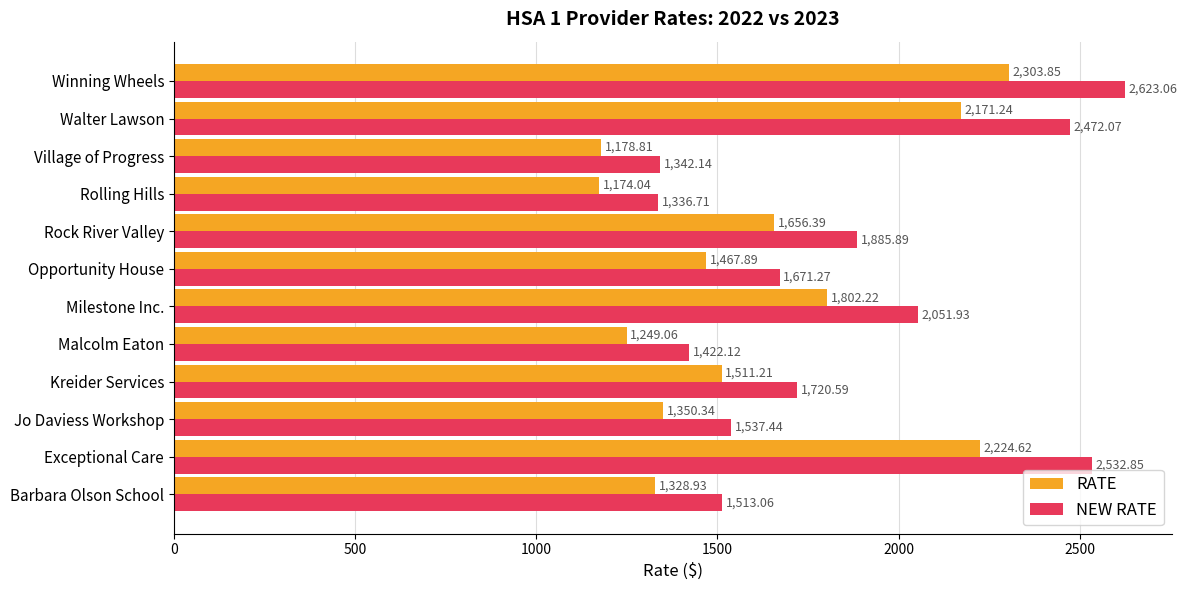

Between Kreider Services and Winning Wheels, which series saw the biggest shift?

NEW RATE